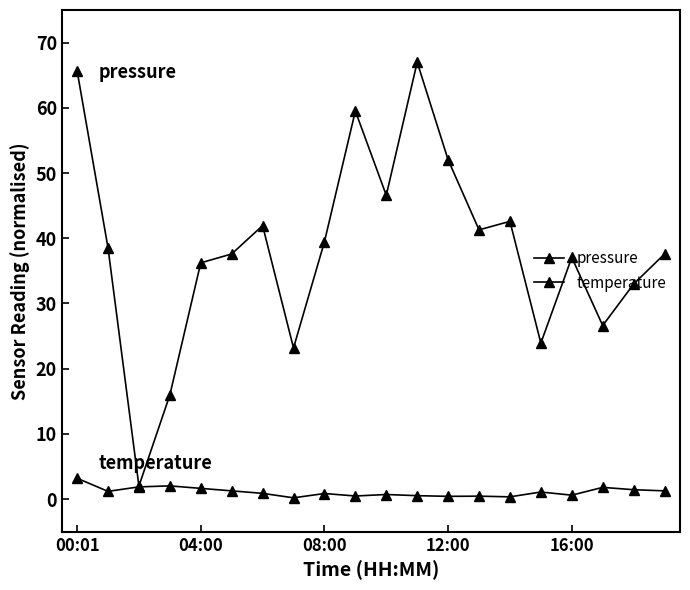

What is the label of the 12th point from the left?

11